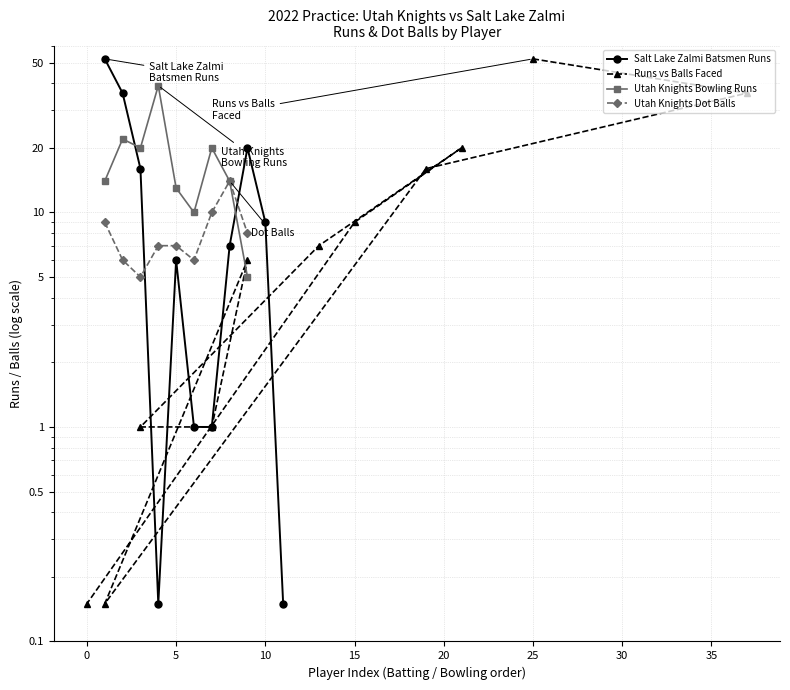

The value at 5 is 22.8. True or false?

False